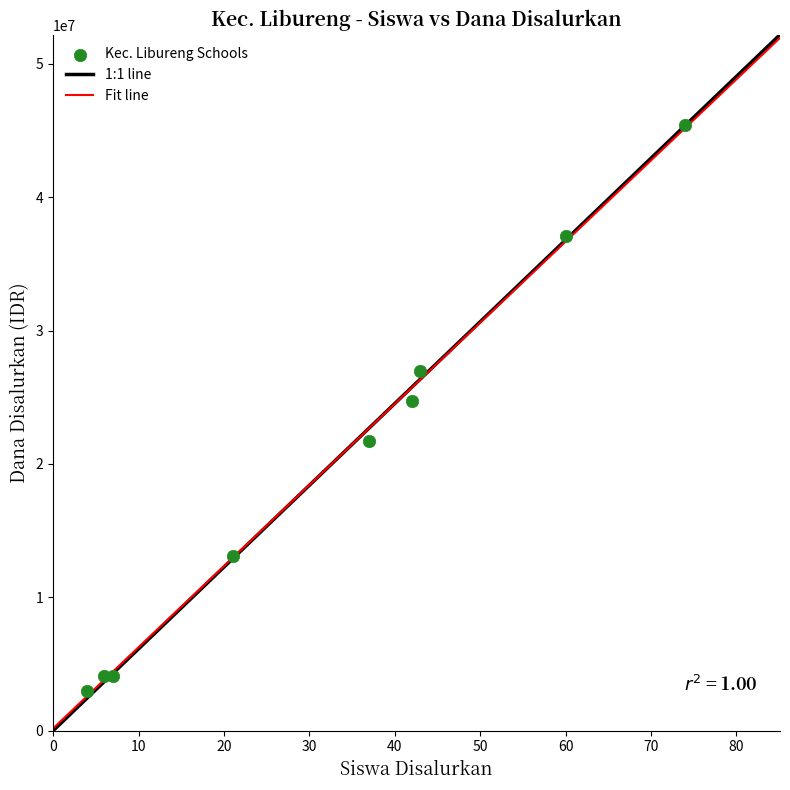

What Y value in the scatter plot is closest to 24187500?

24750000